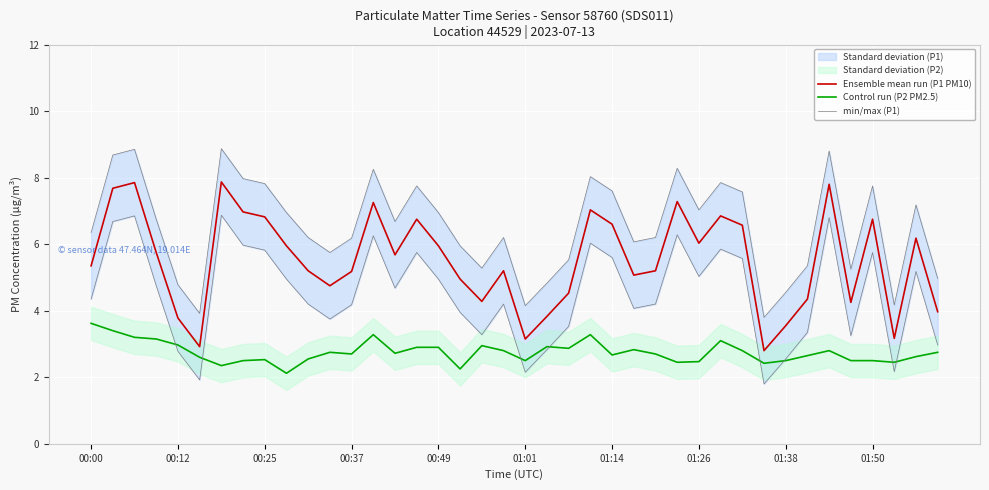

What is the difference between the Ensemble mean run (P1 PM10) values at 29 and 34?

1.0